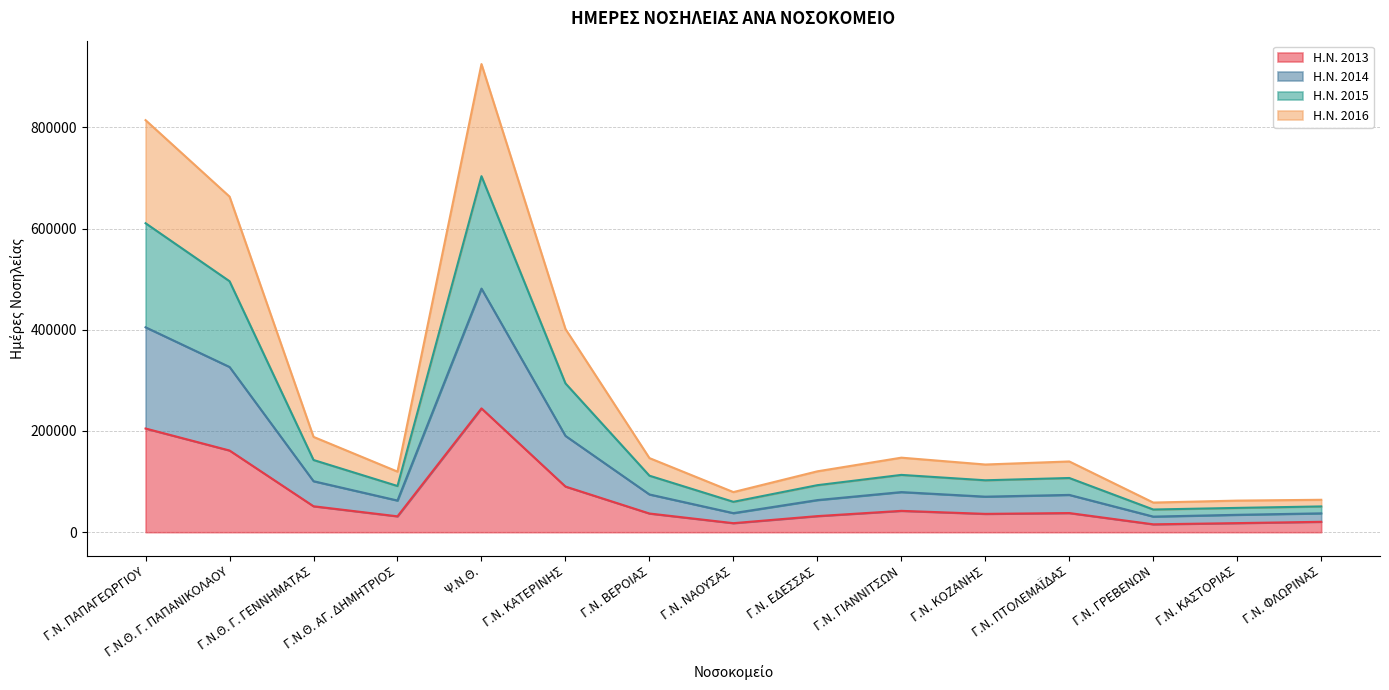

Where is the first local maximum for Η.Ν. 2016?

Ψ.Ν.Θ.